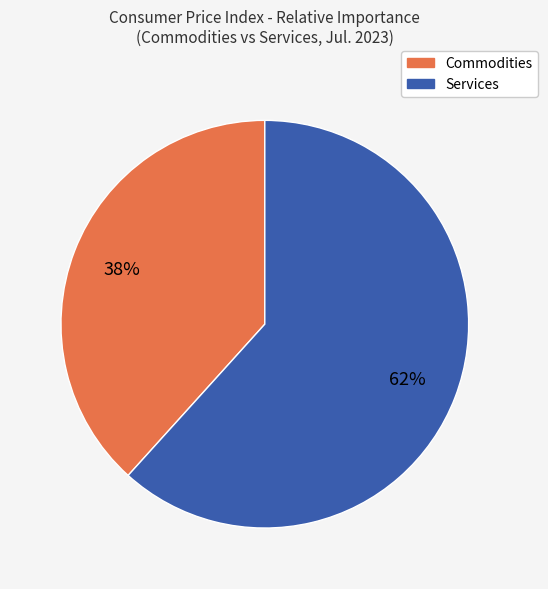

The Services slice represents 62% of the pie. True or false?

True